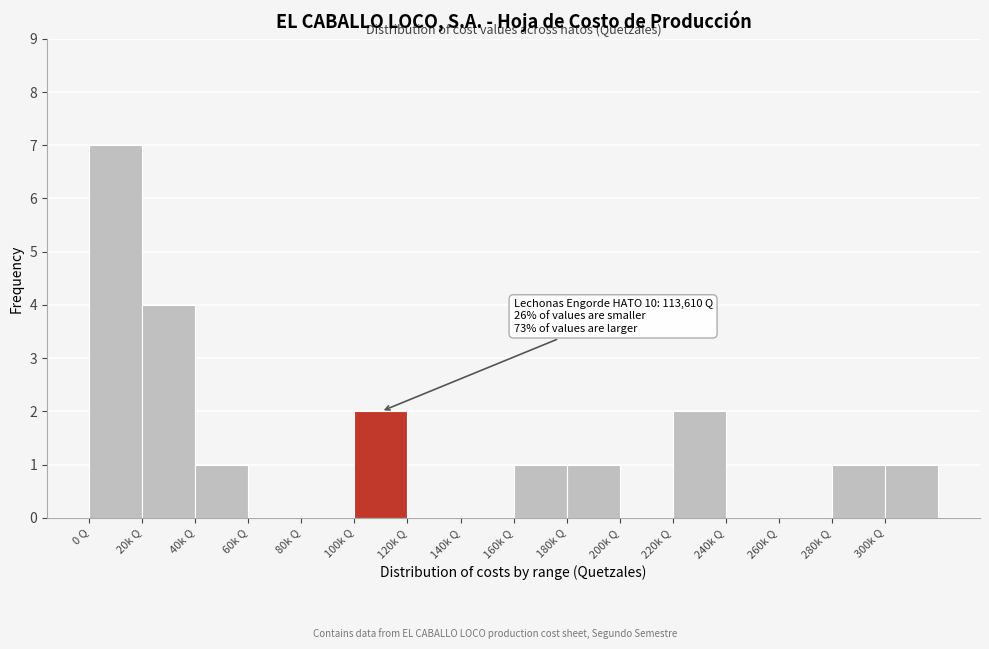

Reading left to right, list all the values displayed in this chart.

0 Q=7	20k Q=4	40k Q=1	60k Q=0	80k Q=0	100k Q=2	120k Q=0	140k Q=0	160k Q=1	180k Q=1	200k Q=0	220k Q=2	240k Q=0	260k Q=0	280k Q=1	300k Q=1